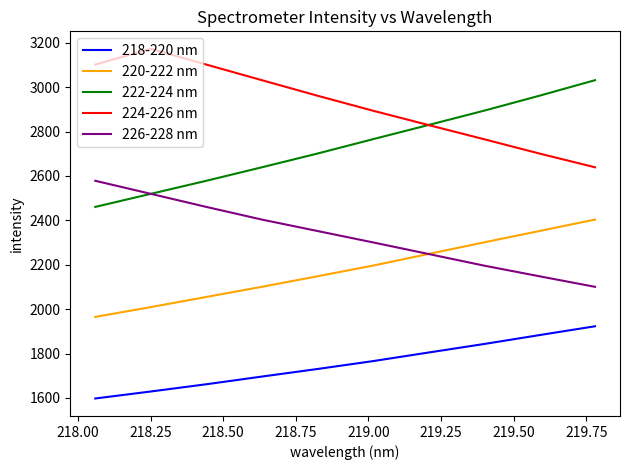

Is this an area chart (filled region under the line)?

No